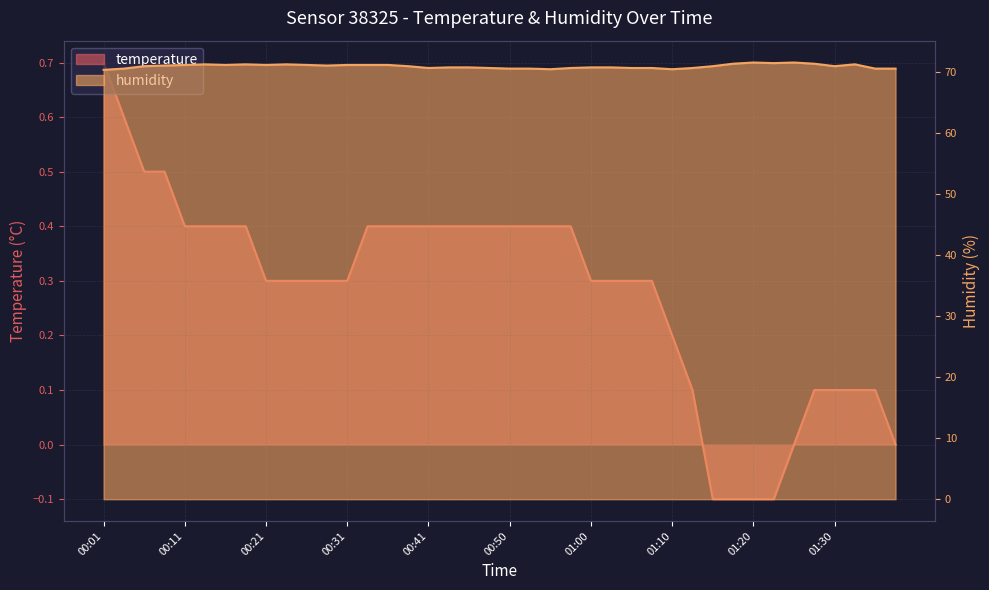

Reading right to left, extract all data points from this chart.

temperature: 01:37=0.0	01:35=0.1	01:32=0.1	01:30=0.1	01:27=0.1	01:25=0.0	01:22=-0.1	01:20=-0.1	01:18=-0.1	01:15=-0.1	01:13=0.1	01:10=0.2	01:08=0.3	01:05=0.3	01:03=0.3	01:00=0.3	00:58=0.4	00:55=0.4	00:53=0.4	00:50=0.4	00:48=0.4	00:46=0.4	00:43=0.4	00:41=0.4	00:38=0.4	00:36=0.4	00:33=0.4	00:31=0.3	00:28=0.3	00:26=0.3	00:23=0.3	00:21=0.3	00:18=0.4	00:16=0.4	00:13=0.4	00:11=0.4	00:08=0.5	00:06=0.5	00:04=0.6	00:01=0.7
humidity: 01:37=70.6	01:35=70.6	01:32=71.3	01:30=71.0	01:27=71.4	01:25=71.6	01:22=71.5	01:20=71.6	01:18=71.4	01:15=71.0	01:13=70.7	01:10=70.5	01:08=70.7	01:05=70.7	01:03=70.8	01:00=70.8	00:58=70.7	00:55=70.5	00:53=70.6	00:50=70.6	00:48=70.7	00:46=70.8	00:43=70.8	00:41=70.7	00:38=71.0	00:36=71.2	00:33=71.2	00:31=71.2	00:28=71.1	00:26=71.2	00:23=71.3	00:21=71.2	00:18=71.3	00:16=71.2	00:13=71.3	00:11=71.2	00:08=71.1	00:06=71.0	00:04=70.6	00:01=70.4